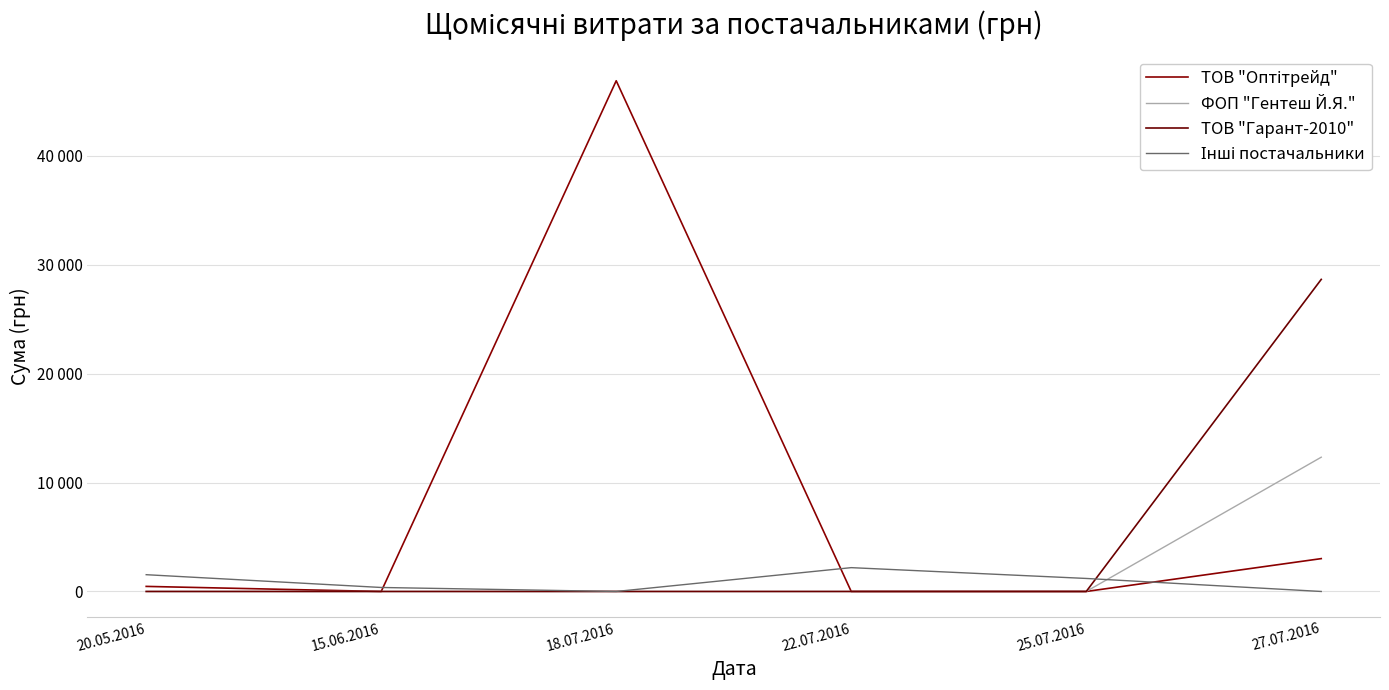

Does the chart have visible grid lines?

Yes